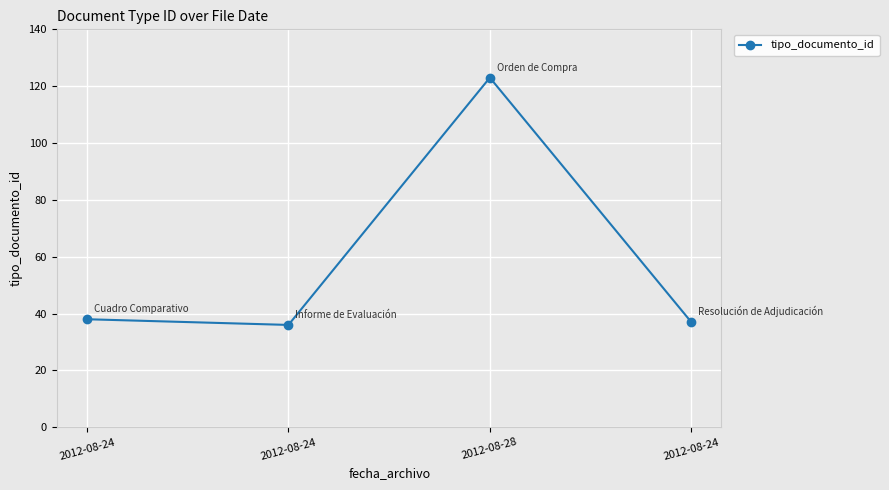

Is this an area chart (filled region under the line)?

No